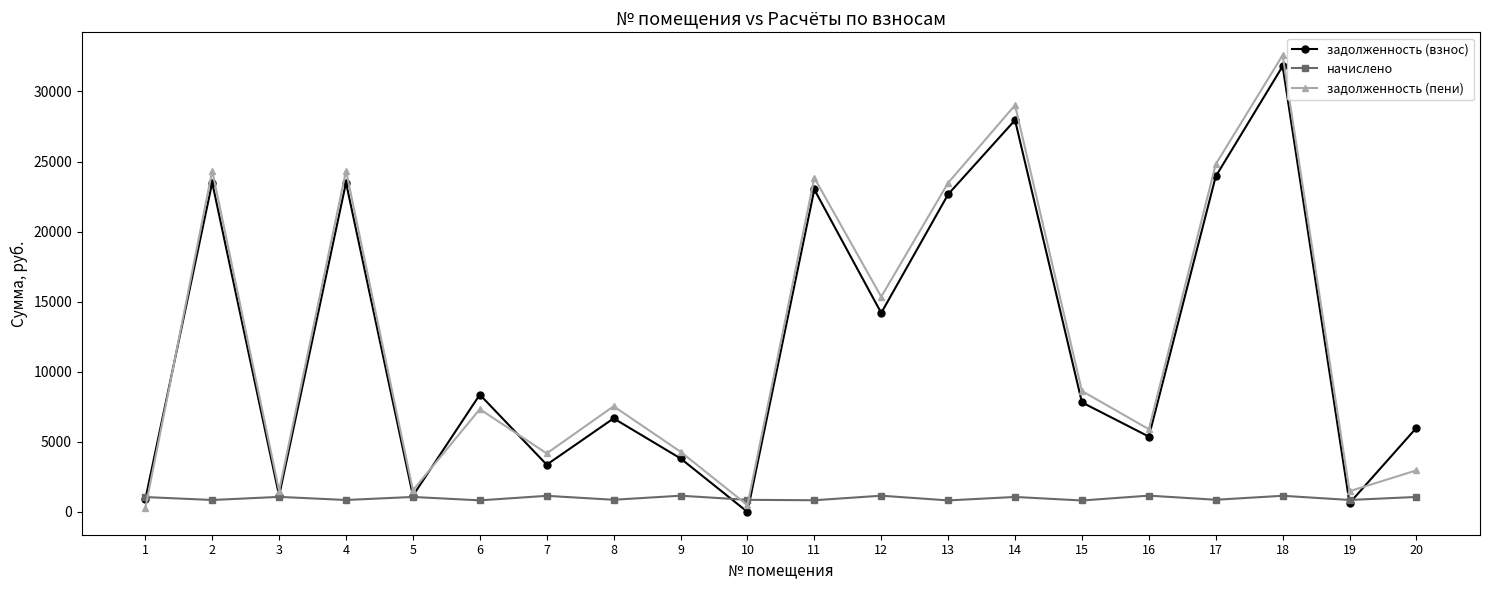

Which series ends up on top after the final intersection of задолженность (пени) and задолженность (взнос)?

задолженность (взнос)